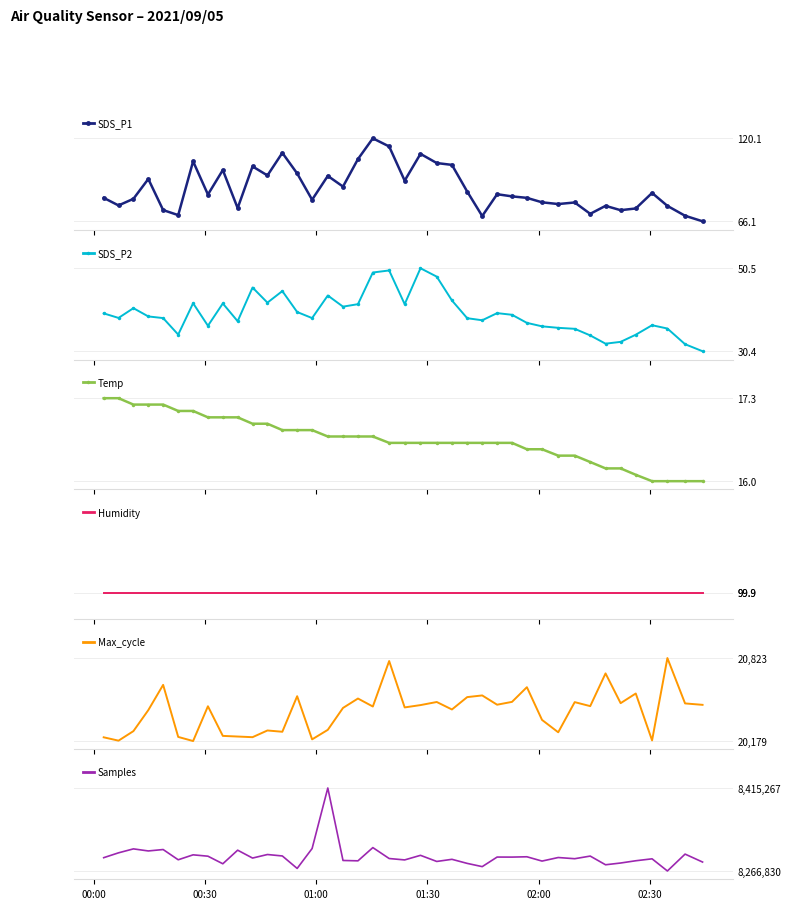

True or false: Humidity and Temp cross at least once.

False